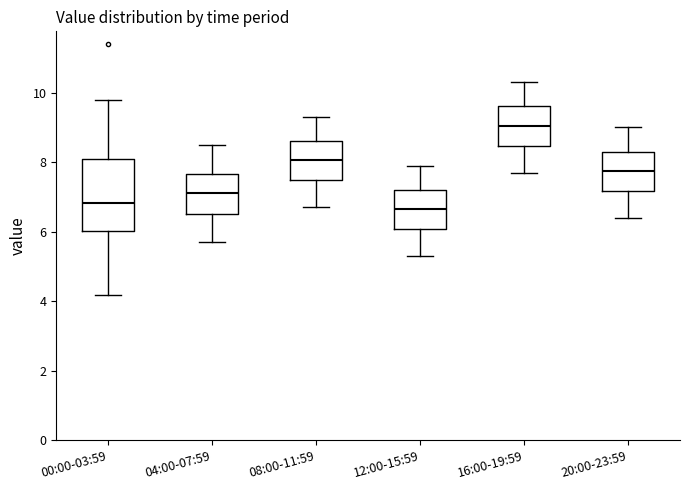

Which box's median line is the highest?

16:00-19:59